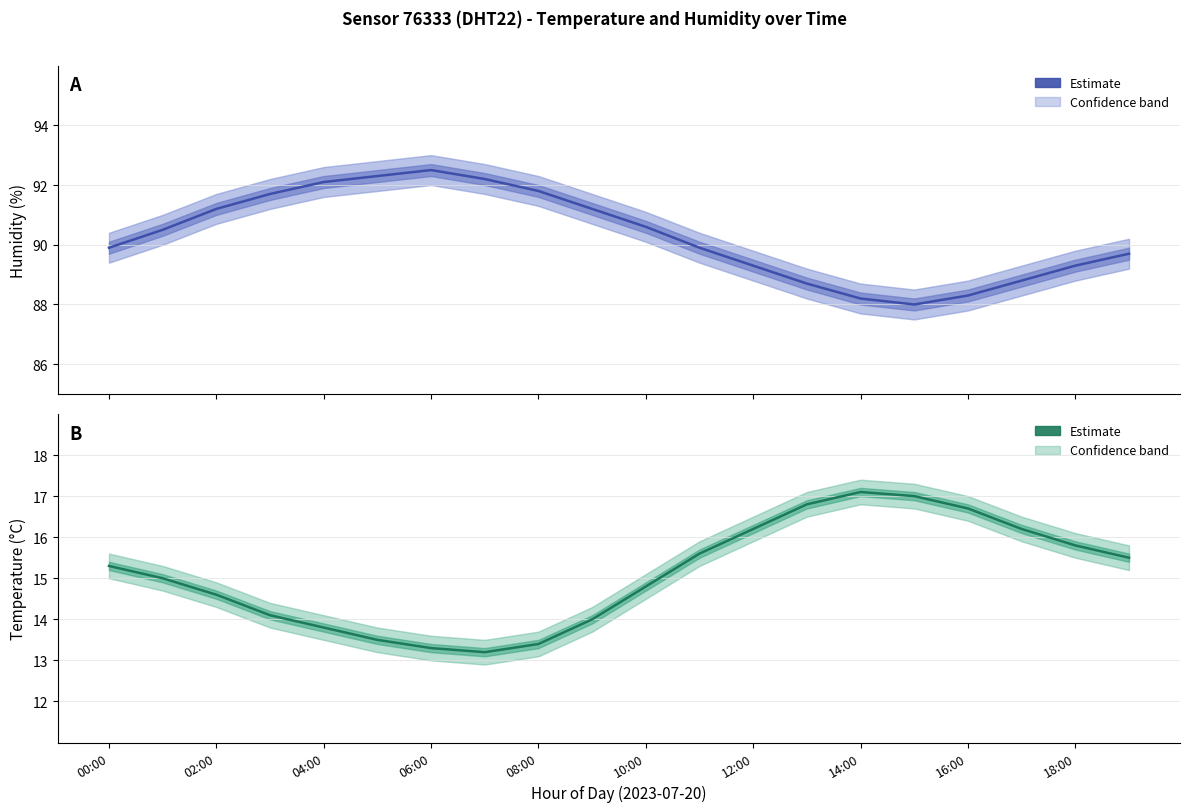

Between 10:00 and 12, which is larger?

10:00